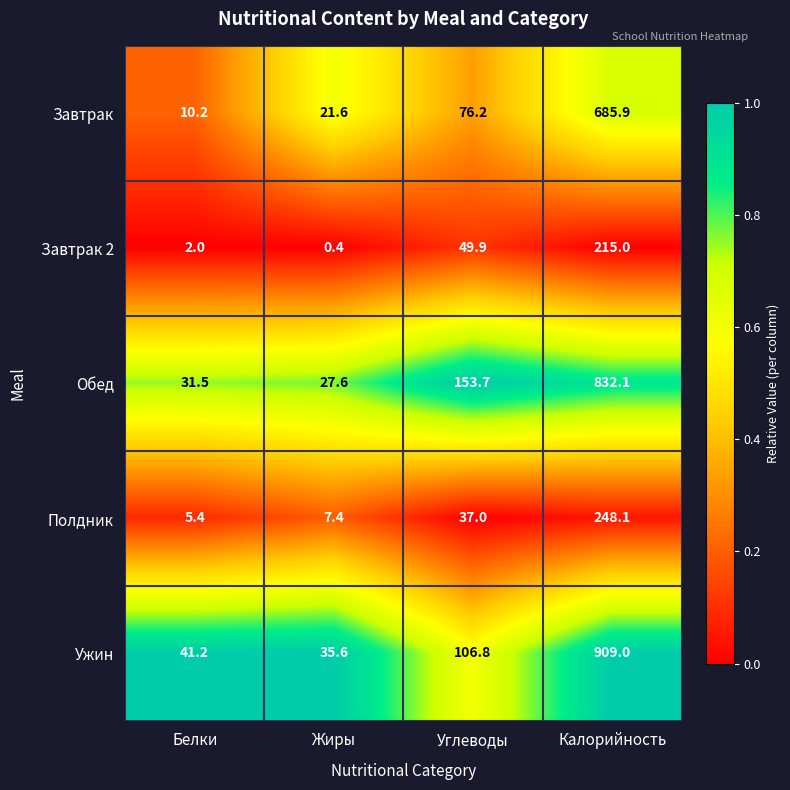

What is the spread (max minus min) of values at Жиры?

35.2